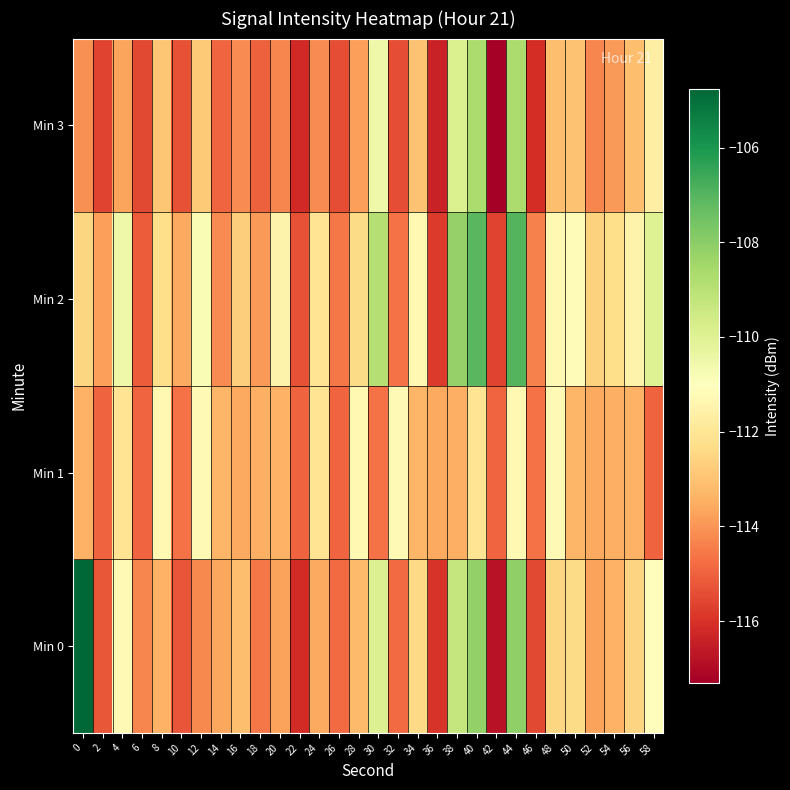

Which series has the widest spread of values?

Min 0